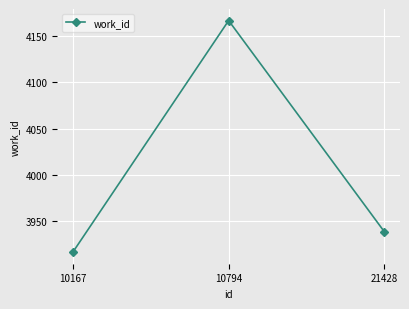

Read the value at 10167, to the nearest 10.

3920